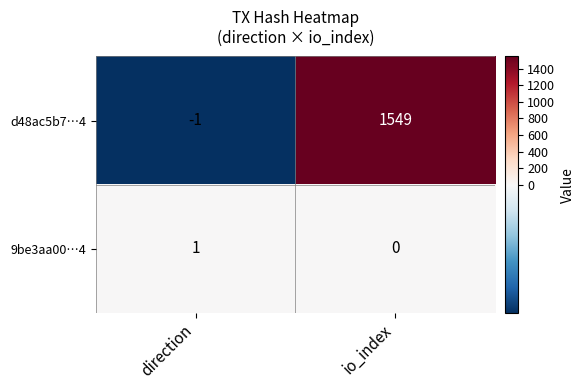

What is the difference between the d48ac5b7…4 values at io_index and direction?

1550